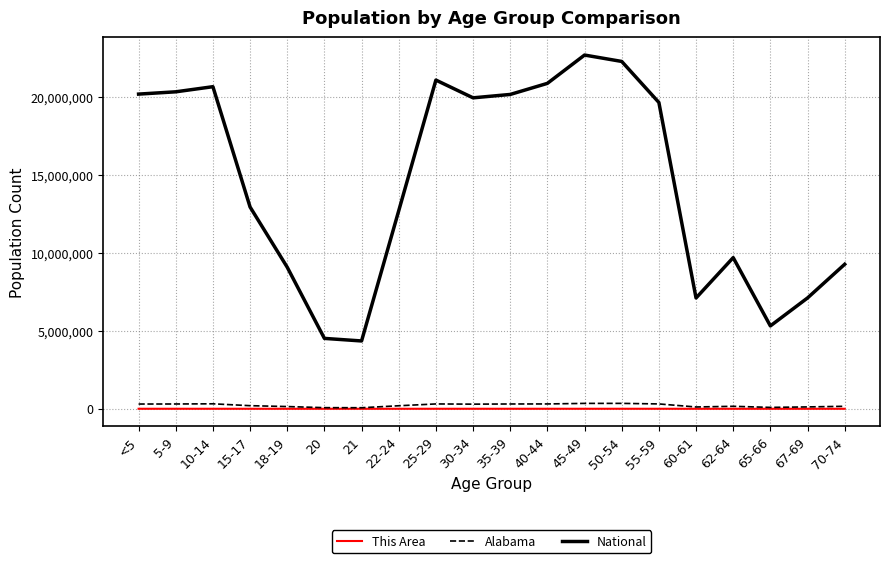

What is the difference between the Alabama values at 55-59 and 15-17?

112288